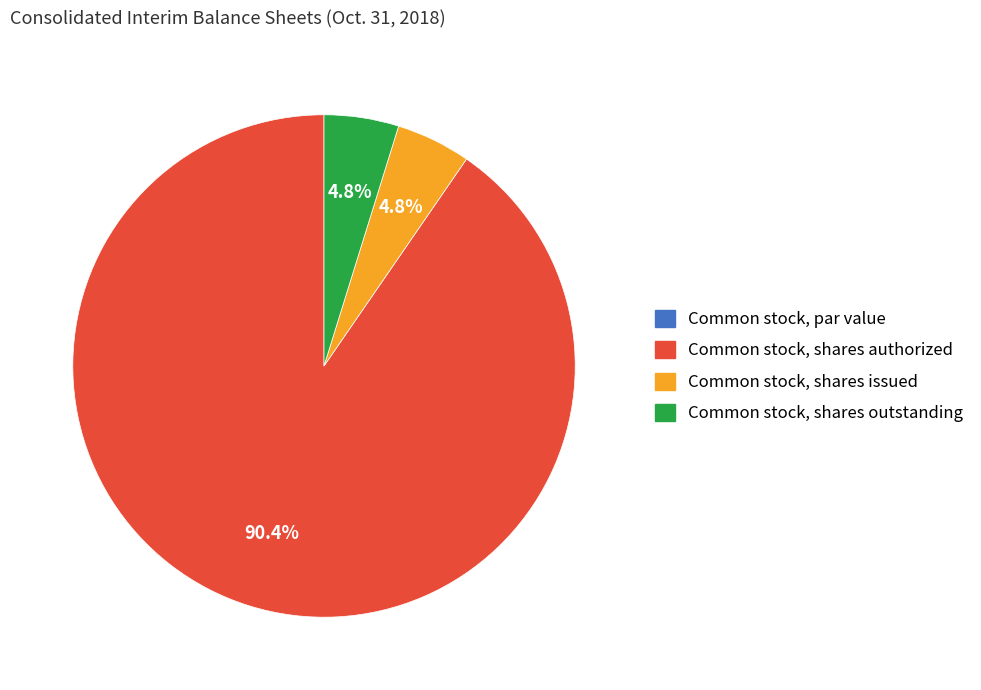

To the nearest percent, what is the combined percentage of Common stock, shares issued and Common stock, shares authorized?

95%